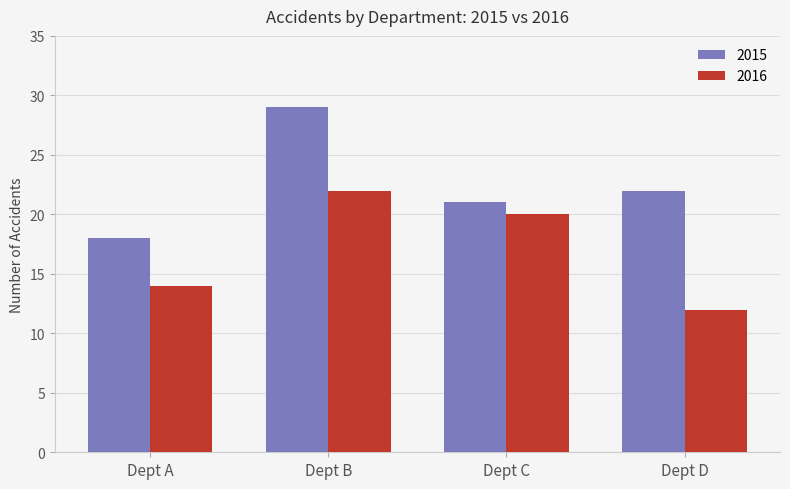

Rank the series by their average value, from highest to lowest.

2015, 2016